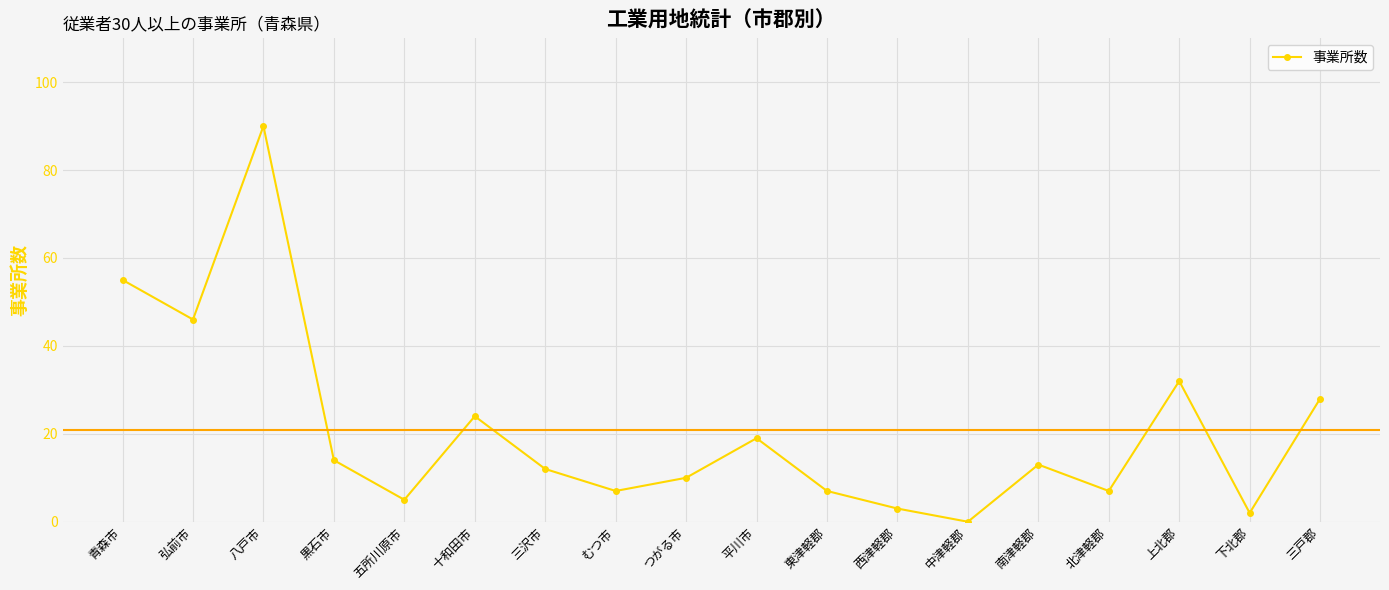

The value at 十和田市 is 41. True or false?

False